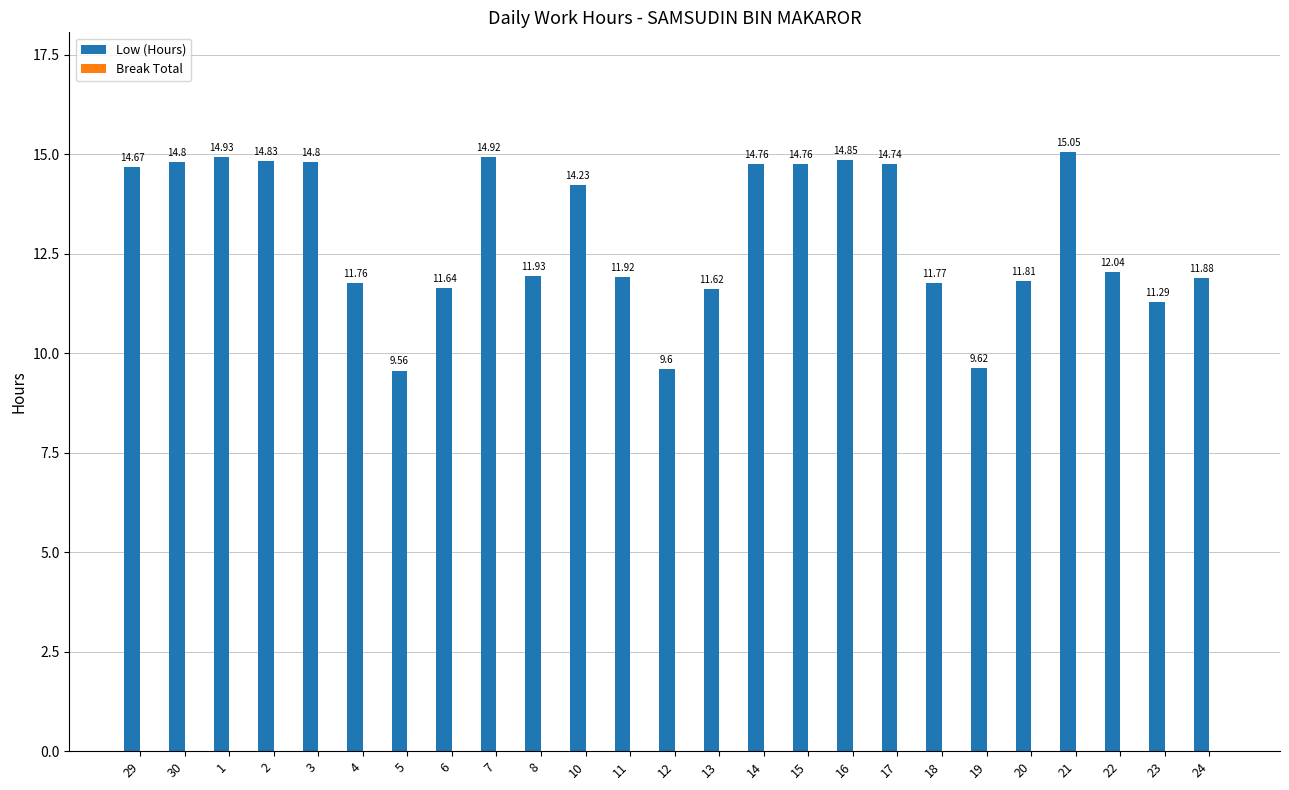

How many categories are shown in the chart?

25